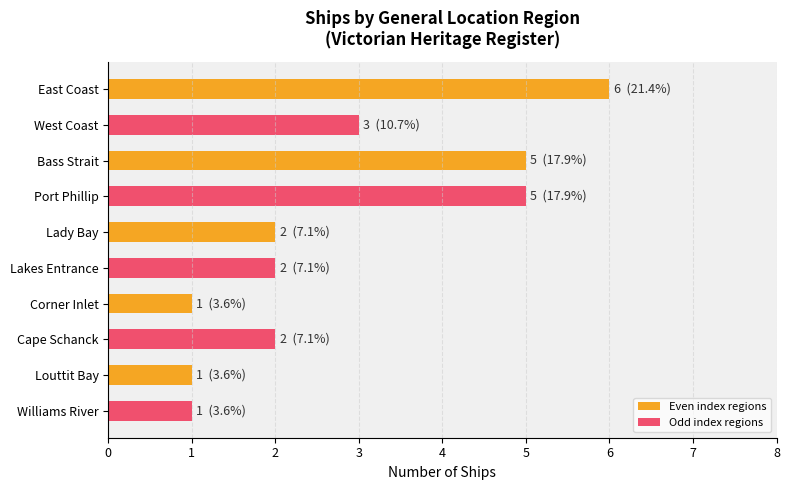

What is the maximum value shown in the chart?

6